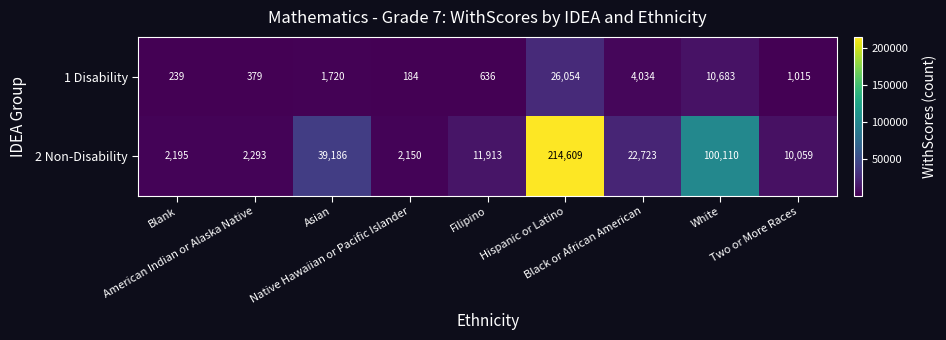

Which series has the largest total across all categories?

2 Non-Disability